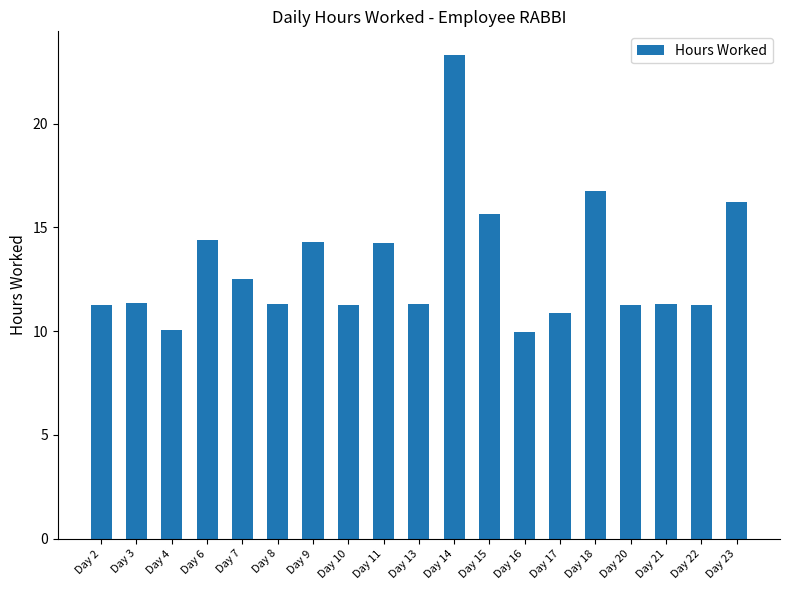

Read the value at Day 14.

23.3